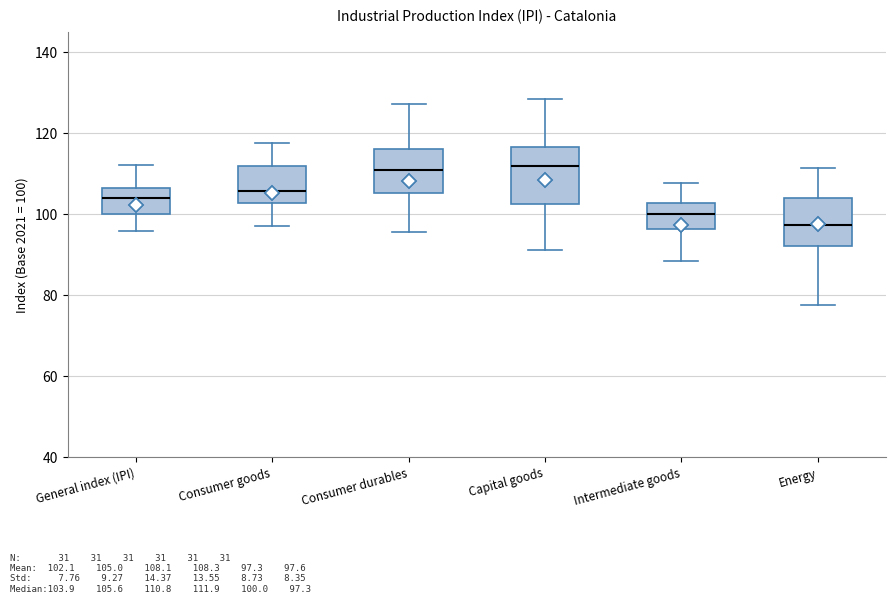

Reading left to right, read every box against the y-axis: the position of its median line, the range the box covers, and the ends of its whiskers. The values are not printed on the chart, so give them approximately, as read against the axis.

General index (IPI): median 104, box 100 to 106, whiskers 96 to 112
Consumer goods: median 106, box 102 to 112, whiskers 96 to 118
Consumer durables: median 110, box 106 to 116, whiskers 96 to 128
Capital goods: median 112, box 102 to 116, whiskers 92 to 128
Intermediate goods: median 100, box 96 to 102, whiskers 88 to 108
Energy: median 98, box 92 to 104, whiskers 78 to 112